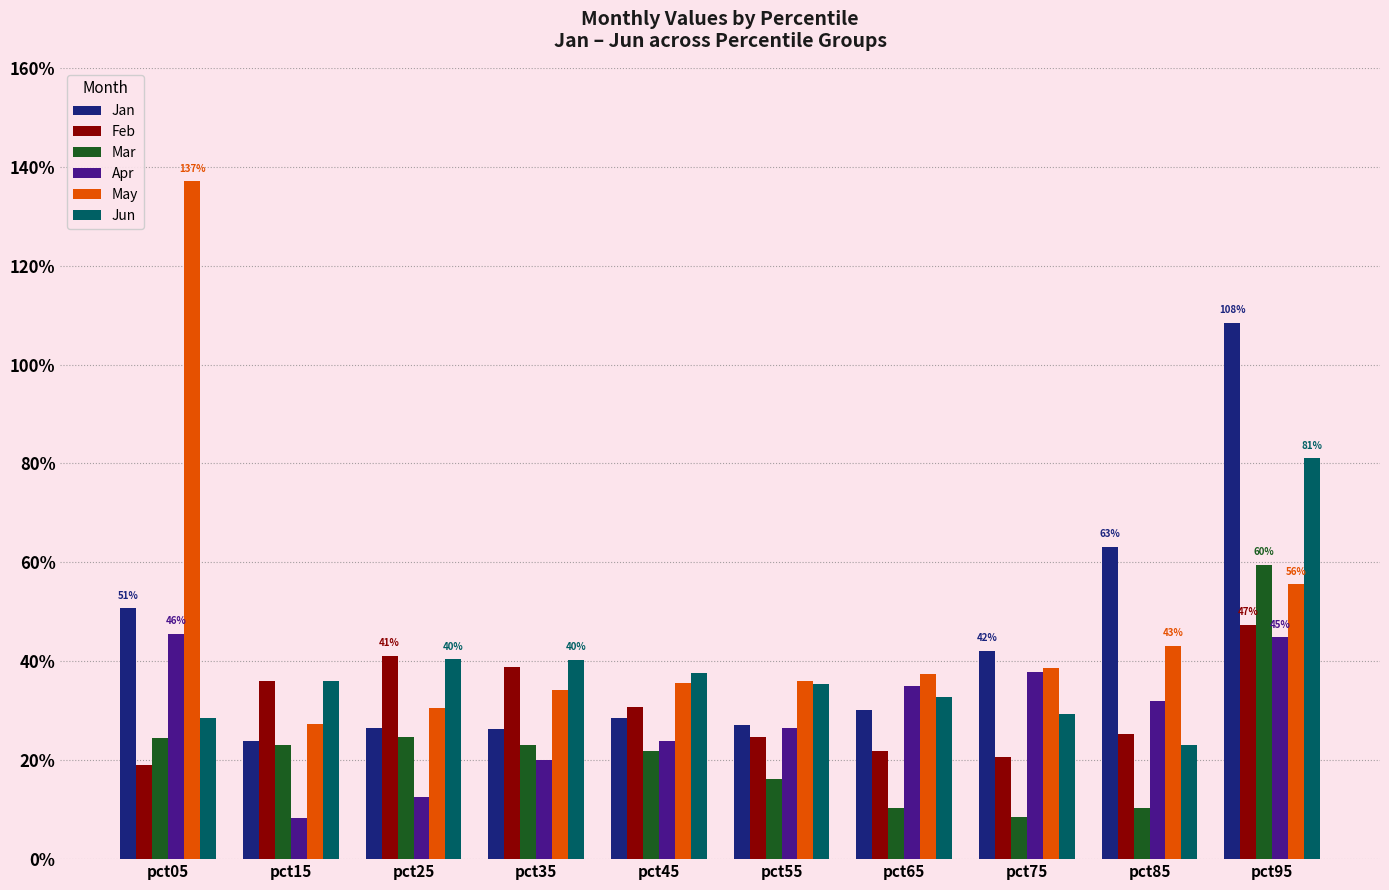

What is the sum of all Feb values?

3.1